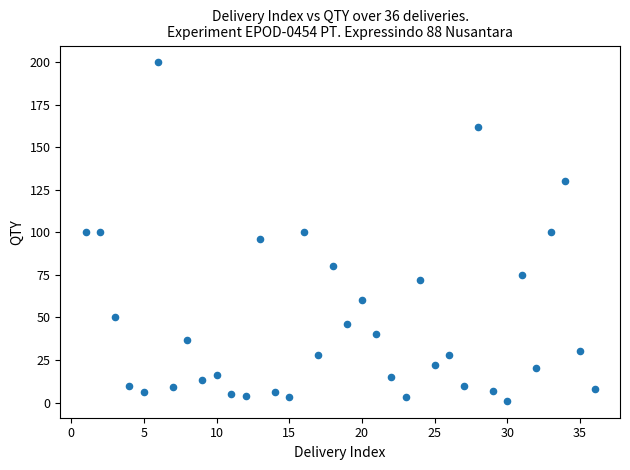

What is the range of Y values (max minus min)?

199